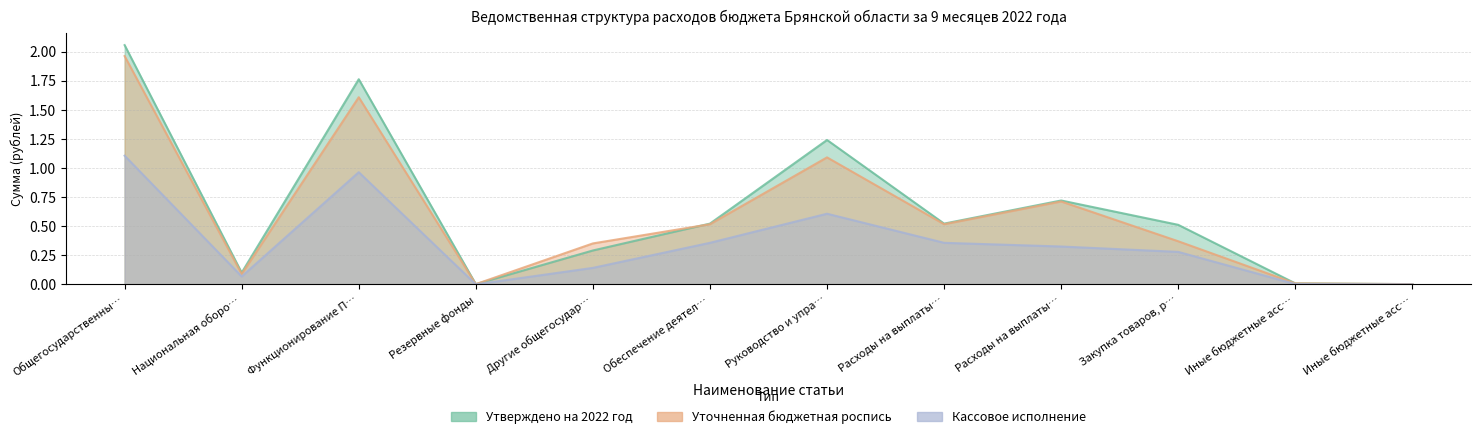

At Национальная оборо…, list the series in order from largest to smallest.

Утверждено на 2022 год, Уточненная бюджетная роспись, Кассовое исполнение